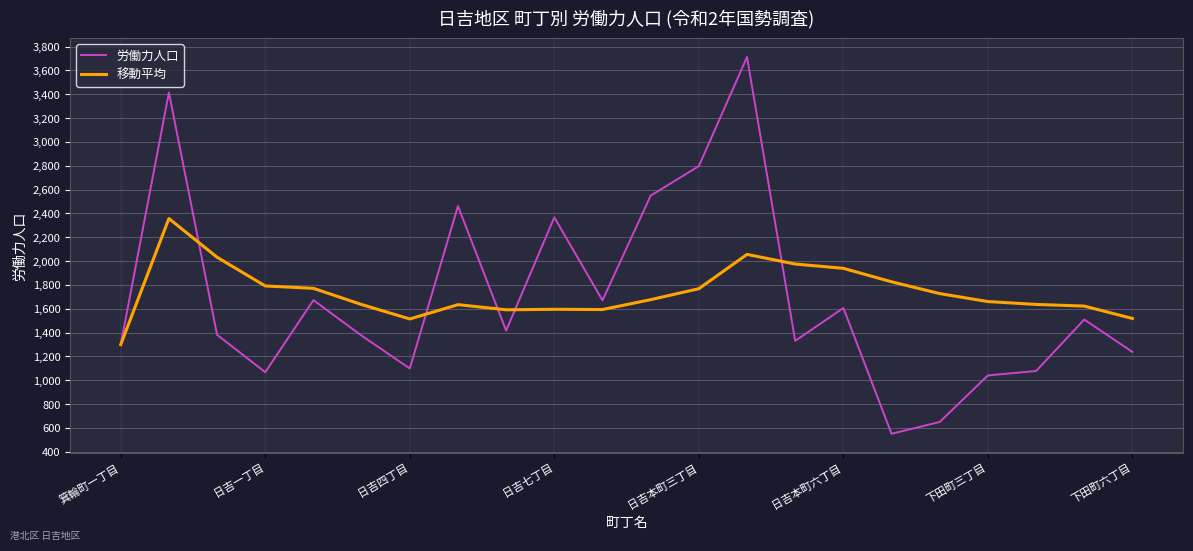

List the series in order of their peak value, highest first.

労働力人口, 移動平均